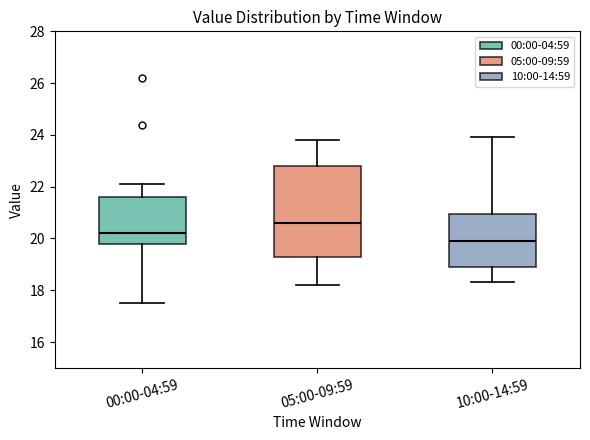

Comparing the boxes themselves (not the whiskers), which one is the tallest?

05:00-09:59